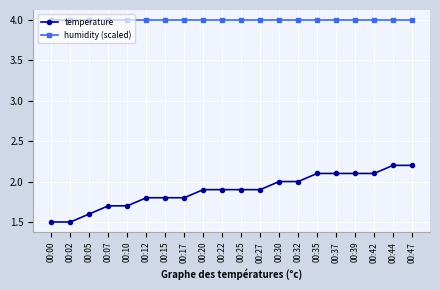

The value of temperature at 00:37 is 2.1. True or false?

True